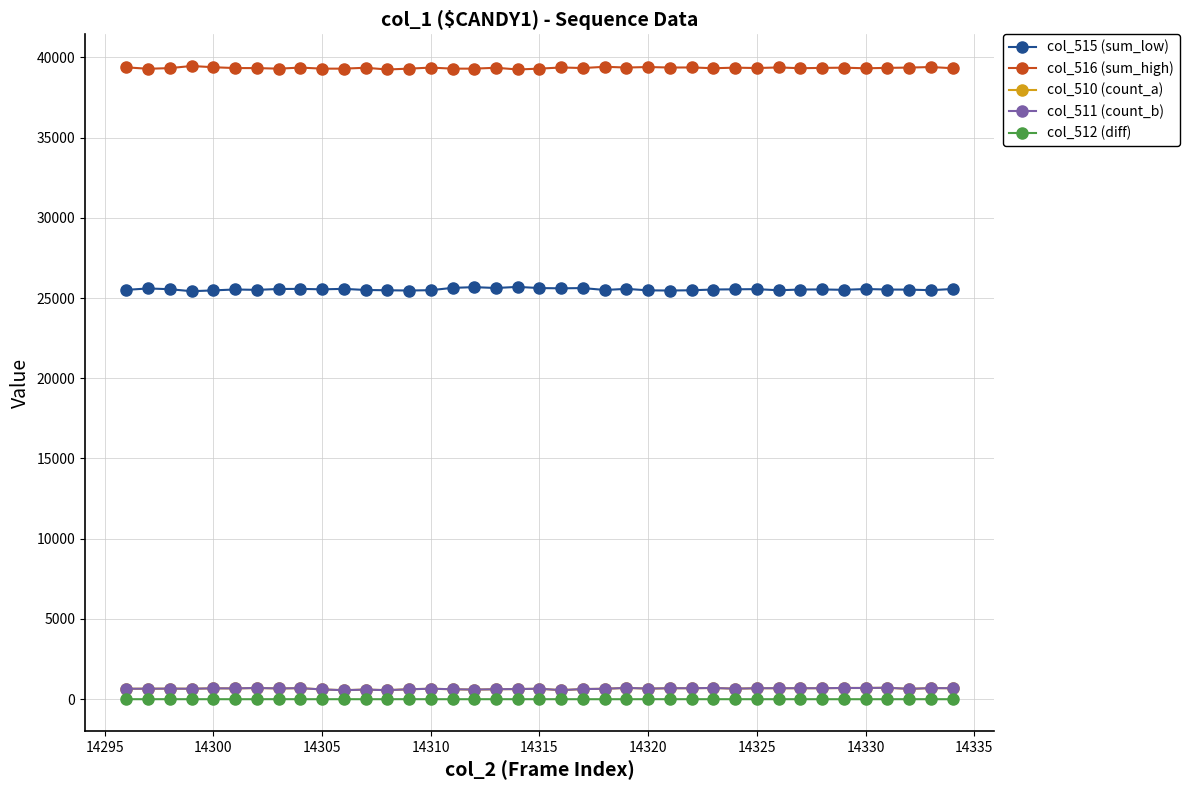

Count the number of data series in this chart.

5